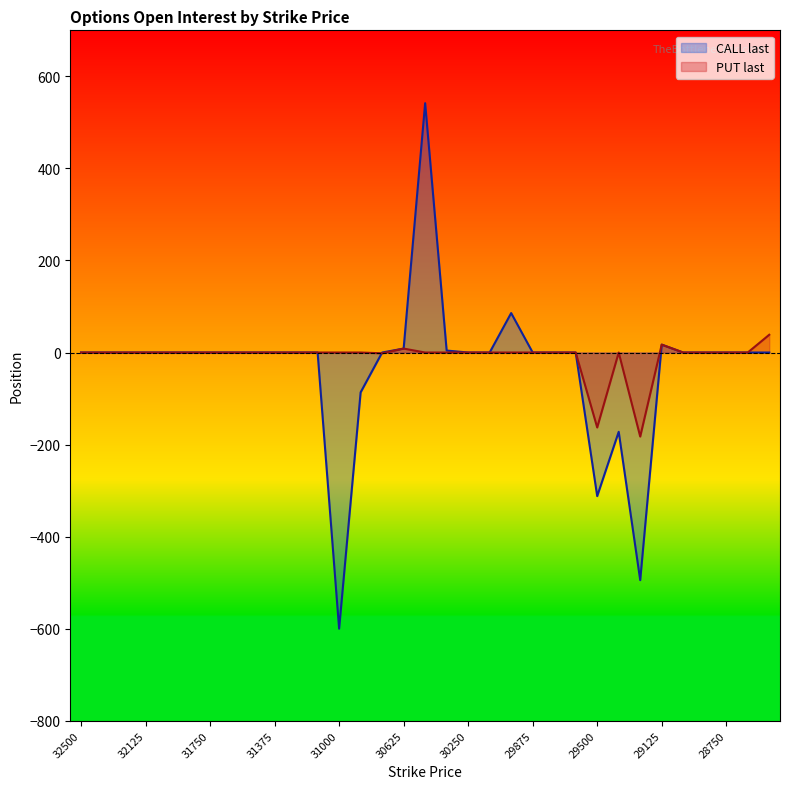

How many values in the PUT last series exceed 0?

3